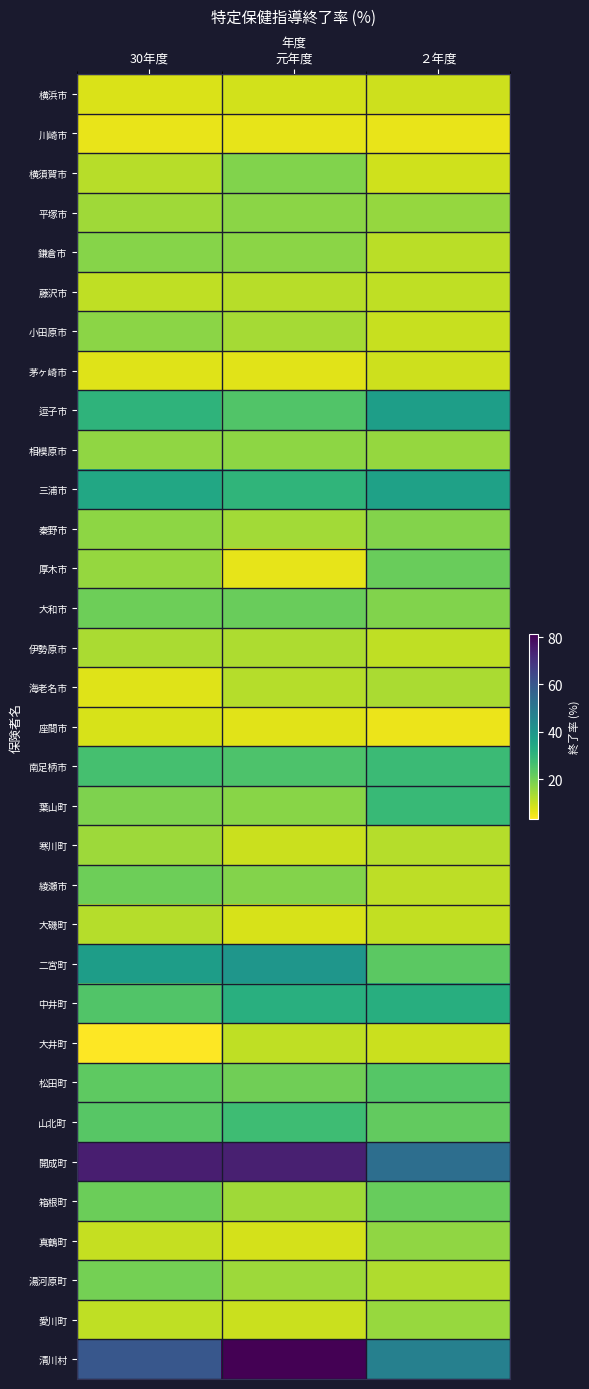

Rank the series at ２年度 from highest to lowest value.

開成町, 清川村, 逗子市, 三浦市, 中井町, 葉山町, 南足柄市, 松田町, 二宮町, 山北町, 箱根町, 厚木市, 大和市, 秦野市, 真鶴町, 平塚市, 相模原市, 愛川町, 海老名市, 湯河原町, 寒川町, 鎌倉市, 綾瀬市, 藤沢市, 伊勢原市, 大磯町, 小田原市, 大井町, 横浜市, 茅ヶ崎市, 横須賀市, 川崎市, 座間市